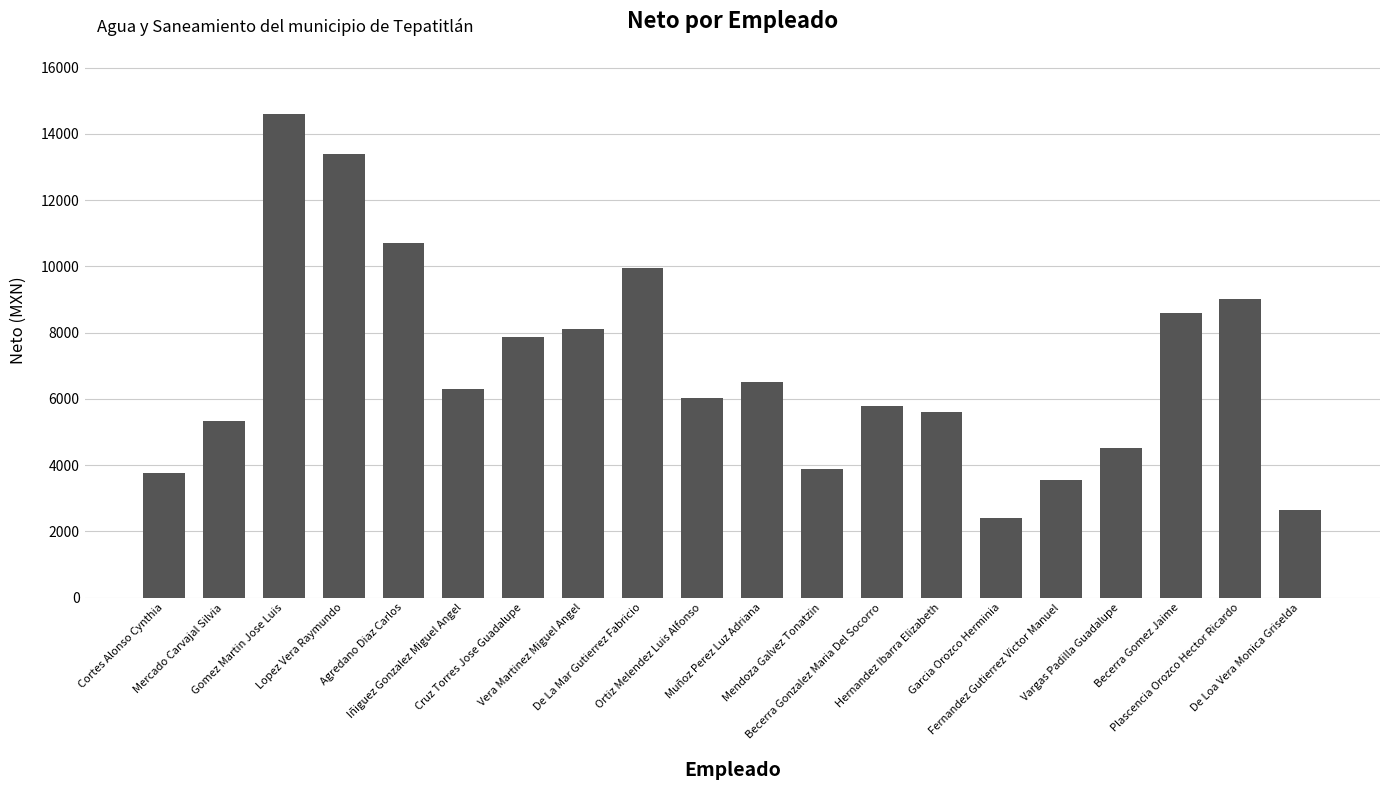

What is the value of the 20th bar from the left?

2633